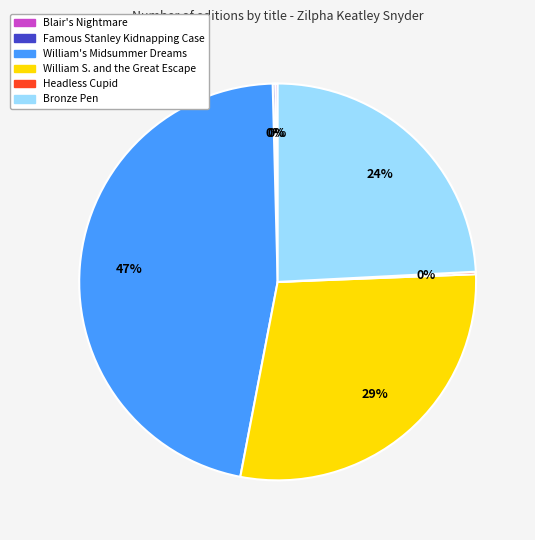

To the nearest percent, what percentage of the pie is William's Midsummer Dreams?

47%